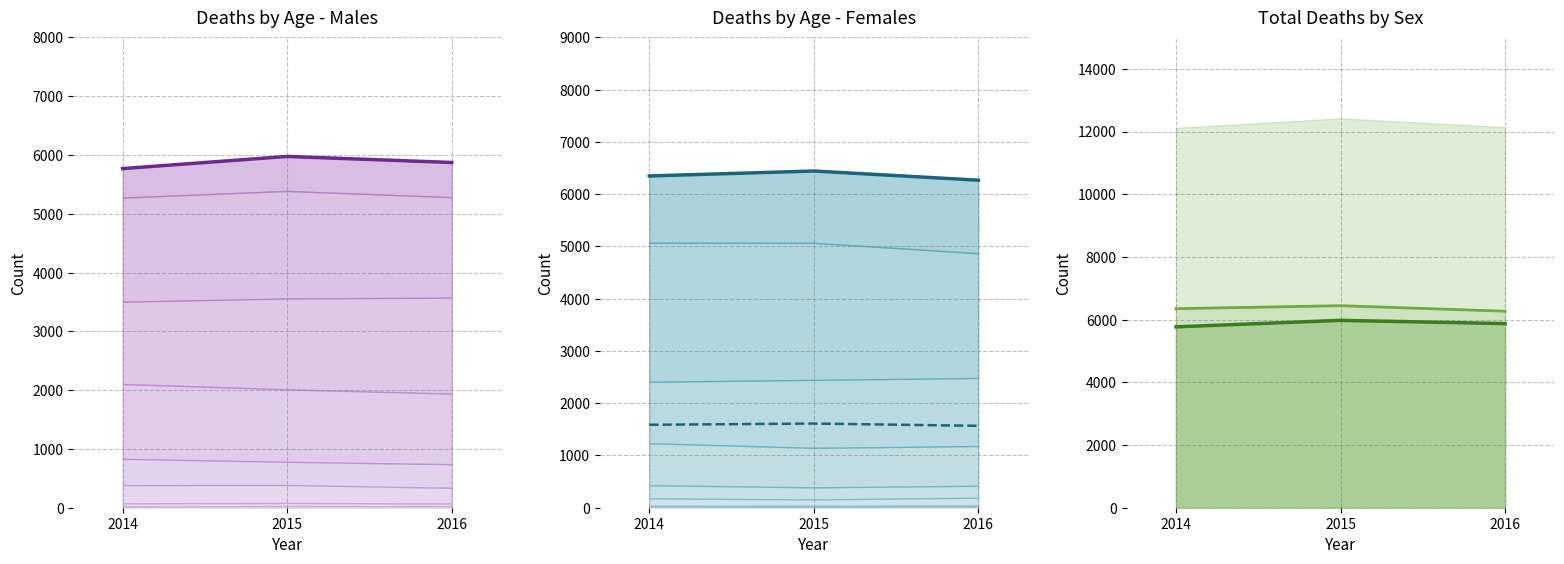

Reading left to right, what are all the values shown in this chart?

Males Total: 5769.0	5976.0	5873.0
Females Total: 6349.0	6444.0	6268.0
Females 25%: 1587.2	1611.0	1567.0